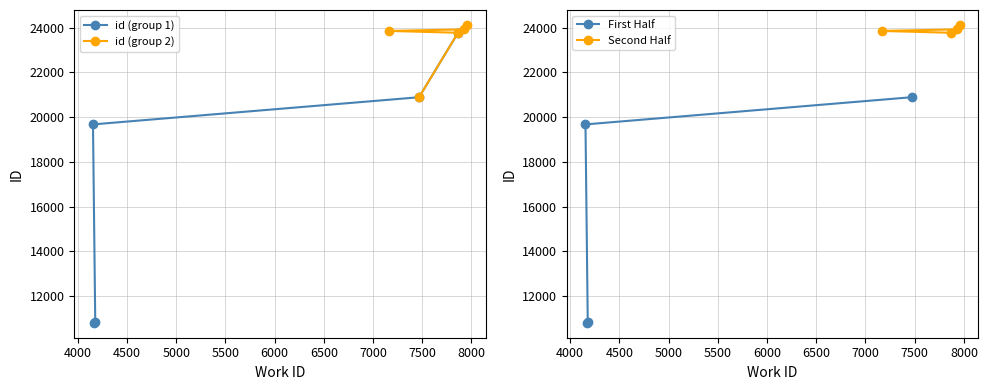

How many values are below 23778?

4